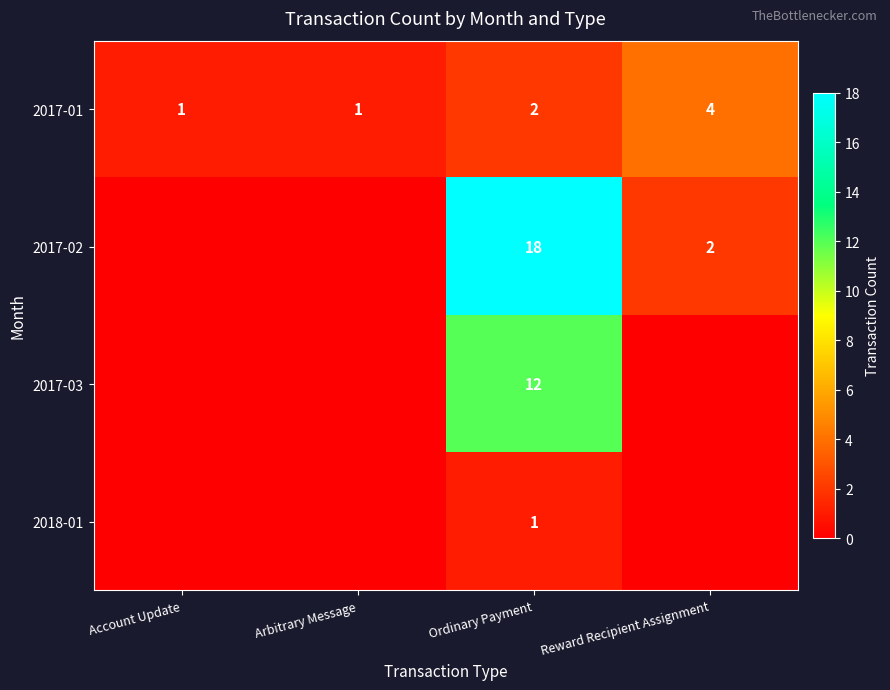

True or false: 2017-01 has a value of 1 at Ordinary Payment.

False